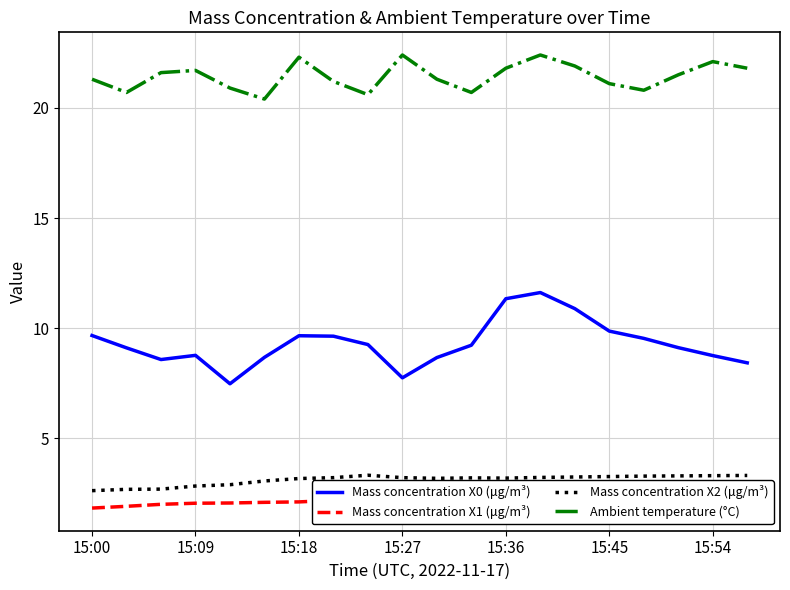

The value of Mass concentration X0 (μg/m³) at 15:09 is 5.1. True or false?

False